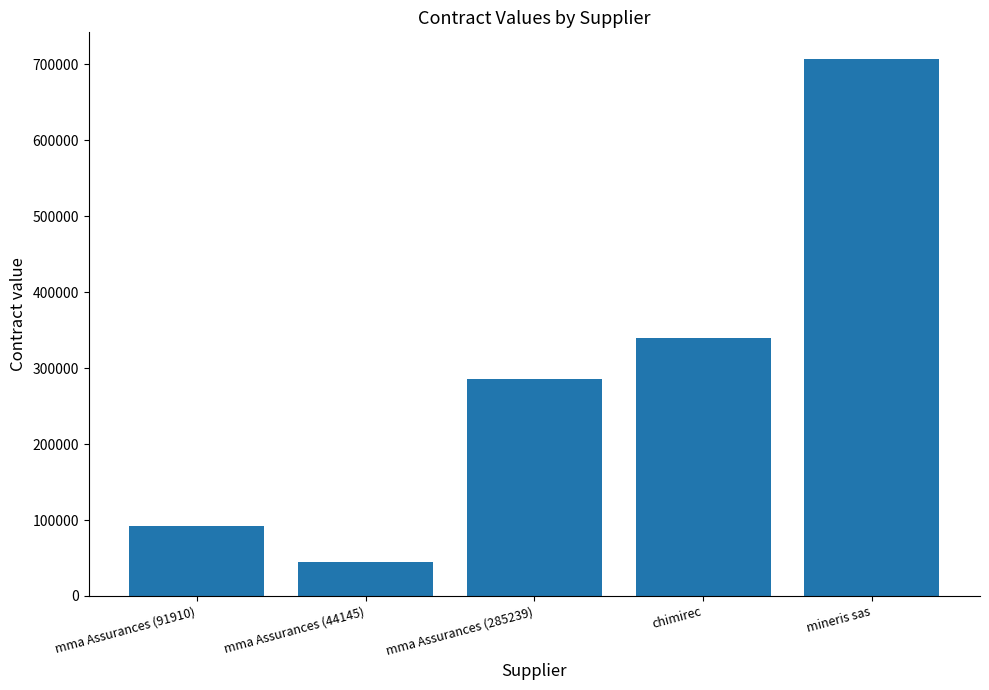

Are the bars grouped side by side (vs. stacked)?

No